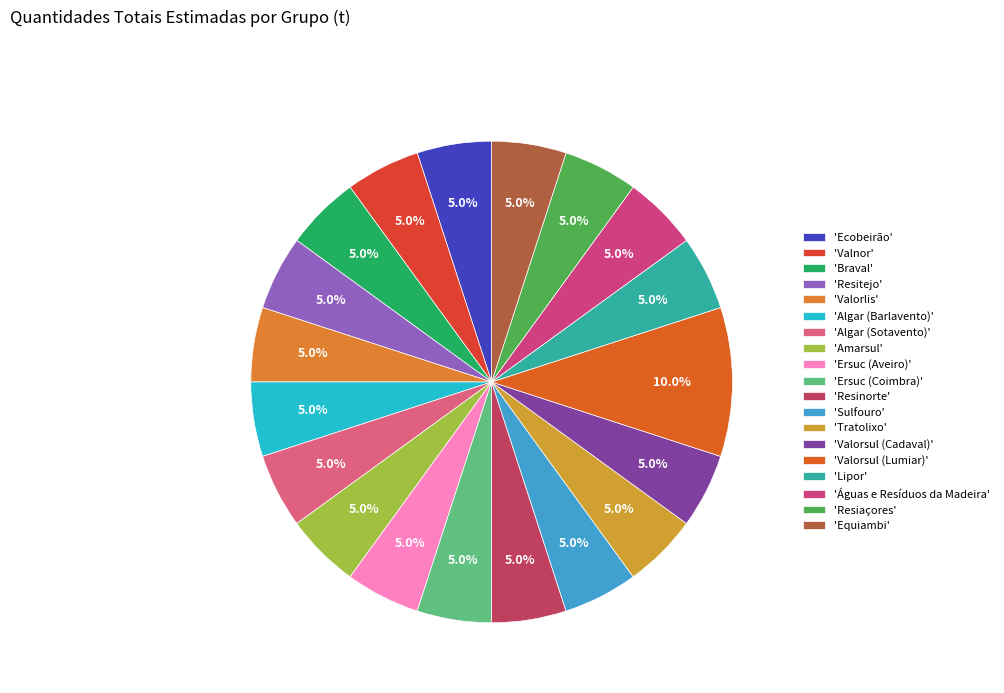

Is there any slice that represents more than half of the pie?

No